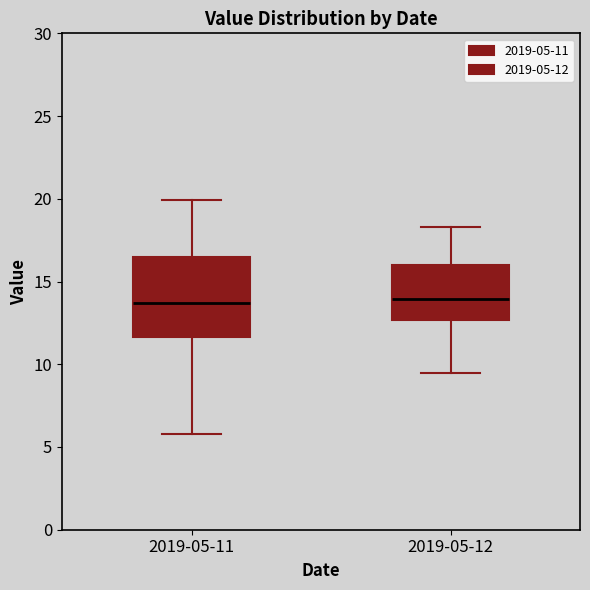

Reading left to right, transcribe this box plot: for each box, give where its median line is, the range the box spans, and where its two whiskers end, as read against the y-axis. The values are not printed on the chart, so give them approximately, as read against the axis.

2019-05-11: median 13.5, box 11.5 to 16.5, whiskers 6.0 to 20.0
2019-05-12: median 14.0, box 12.5 to 16.0, whiskers 9.5 to 18.5